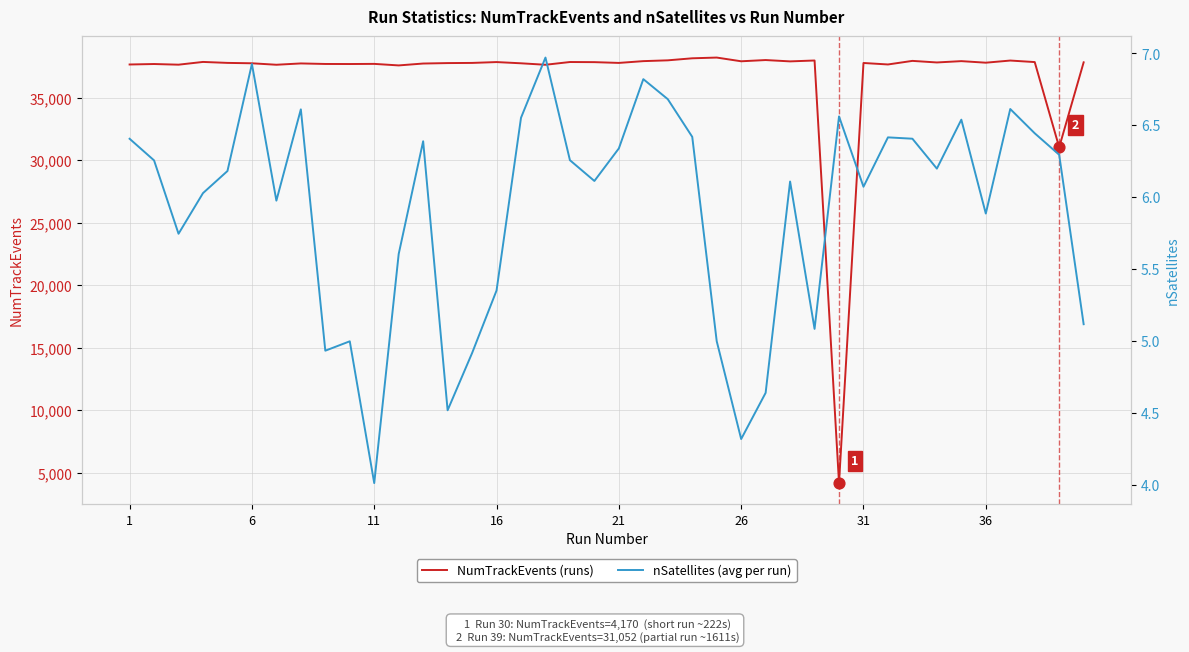

What are all the series names shown in the legend?

NumTrackEvents, nSatellites